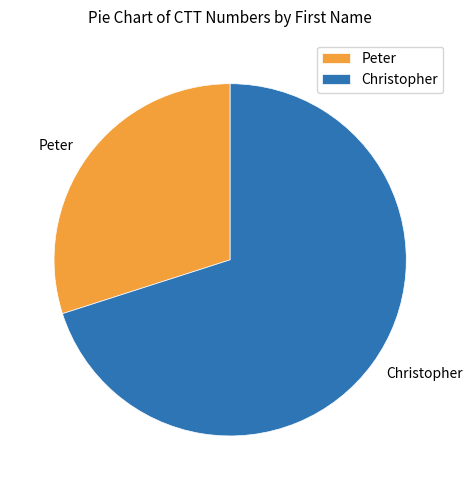

Which slice is the smallest?

Peter